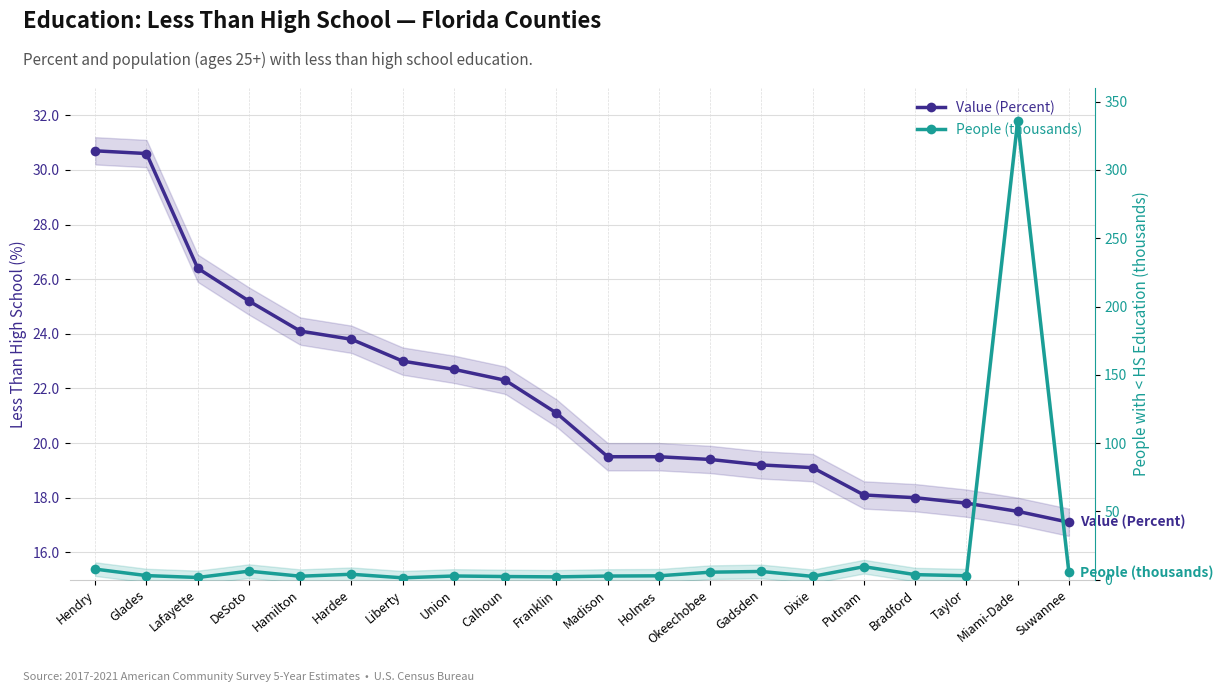

True or false: People (thousands) has more than 2 interior local peaks.

True